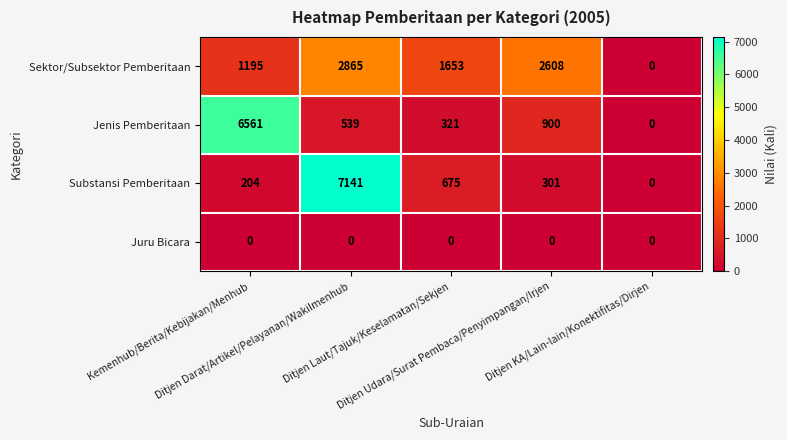

Which series has the largest range (max minus min)?

Substansi Pemberitaan